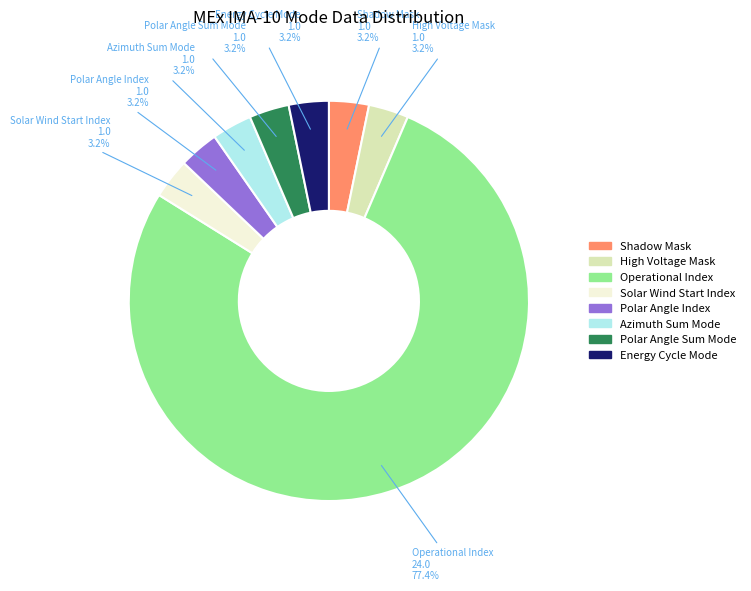

Between Operational Index and Energy Cycle Mode, which is larger?

Operational Index